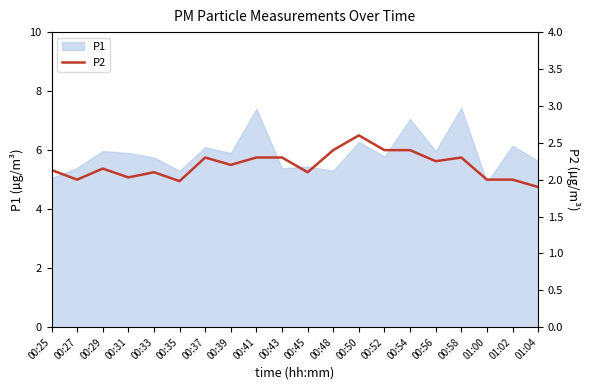

What is the sum of all values?

43.8